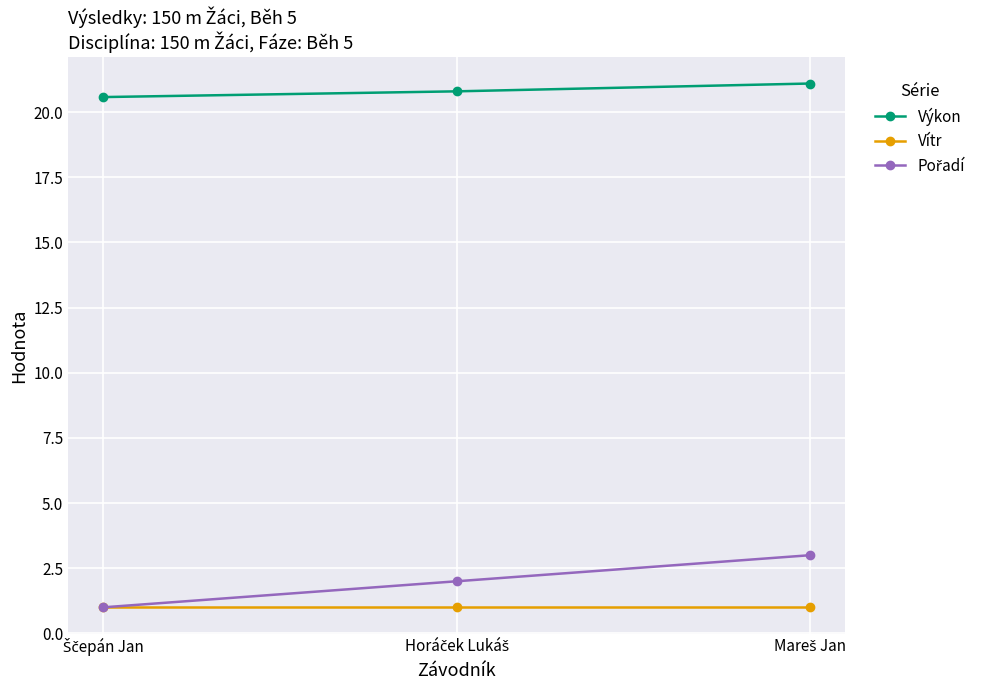

What is the minimum value shown in the chart?

1.0